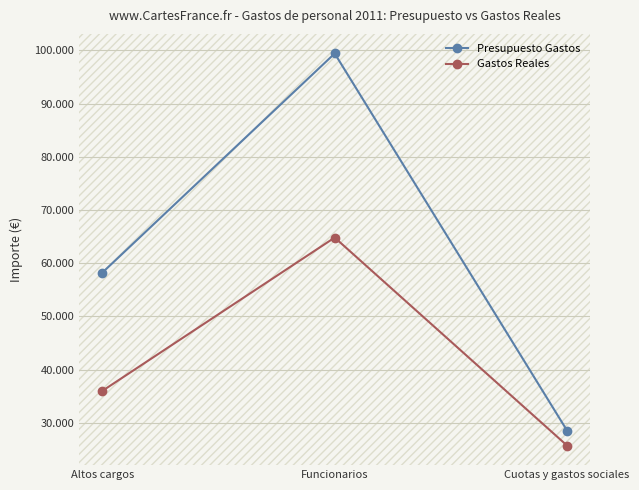

Reading left to right, list all the values displayed in this chart.

Presupuesto Gastos: 58230.0	99420.0	28550.0
Gastos Reales: 35999.5	64819.6	25727.9